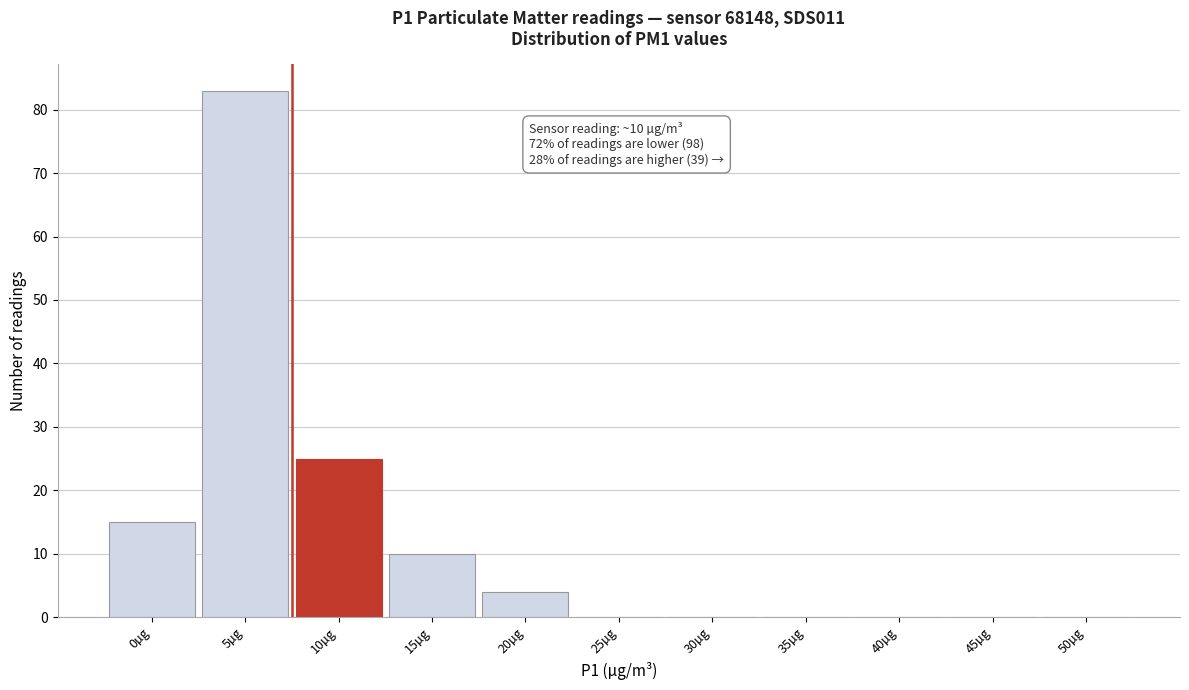

Reading left to right, transcribe all the data shown in this chart.

0µg=15	5µg=83	10µg=25	15µg=10	20µg=4	25µg=0	30µg=0	35µg=0	40µg=0	45µg=0	50µg=0